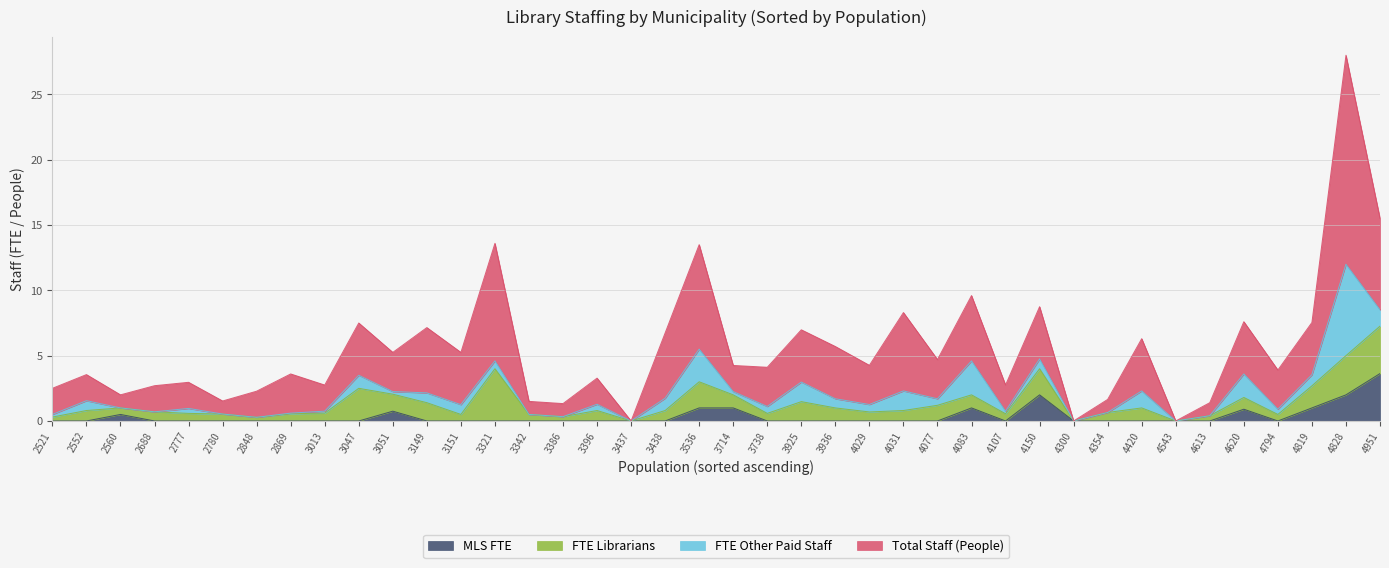

What are all the series names shown in the legend?

MLS FTE, FTE Librarians, FTE Other Paid Staff, Total Staff (People)